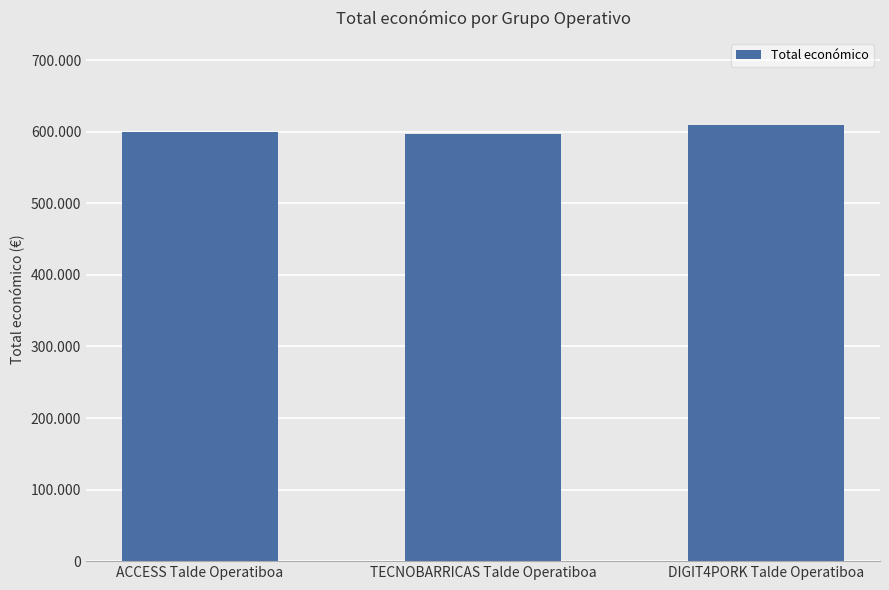

Are the bars horizontal?

No